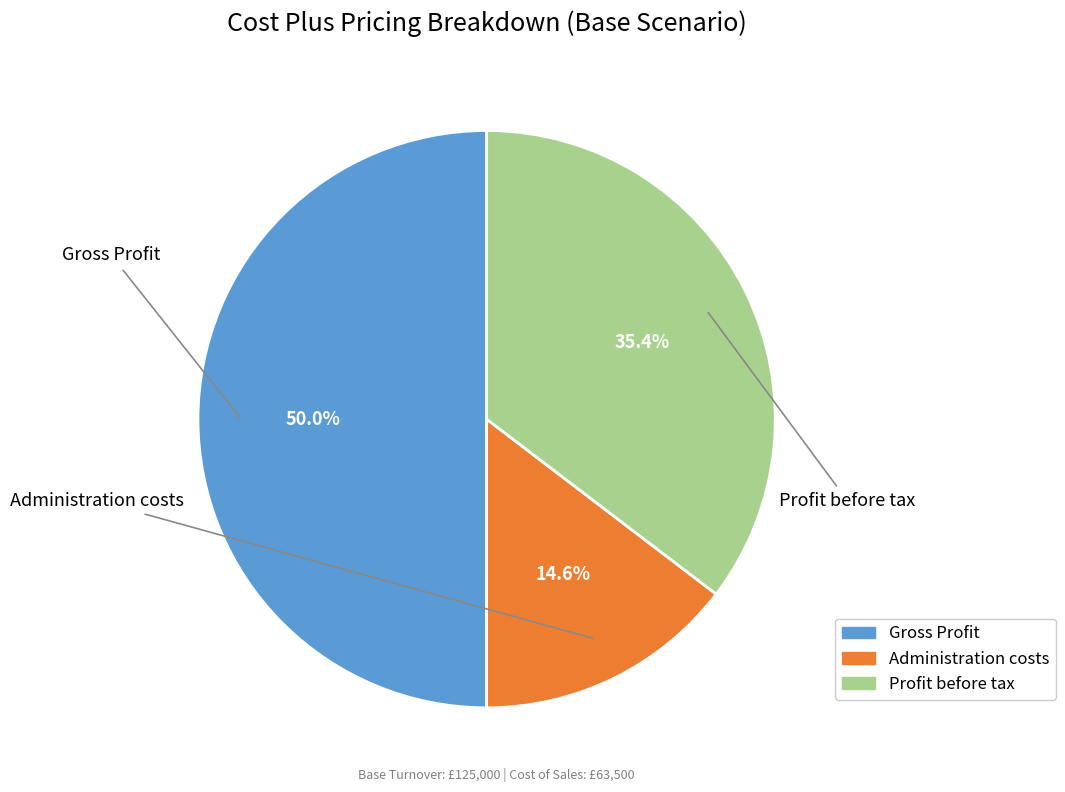

Does Administration costs represent more than half of the total?

No